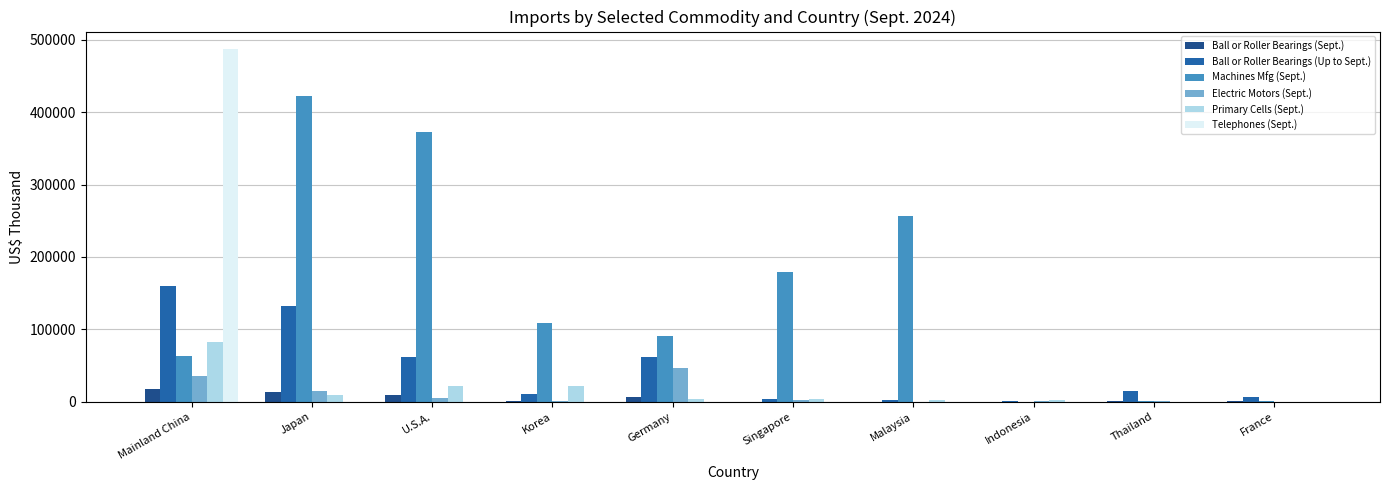

At which label is Machines Mfg (Sept.) closest to 211118?

Singapore